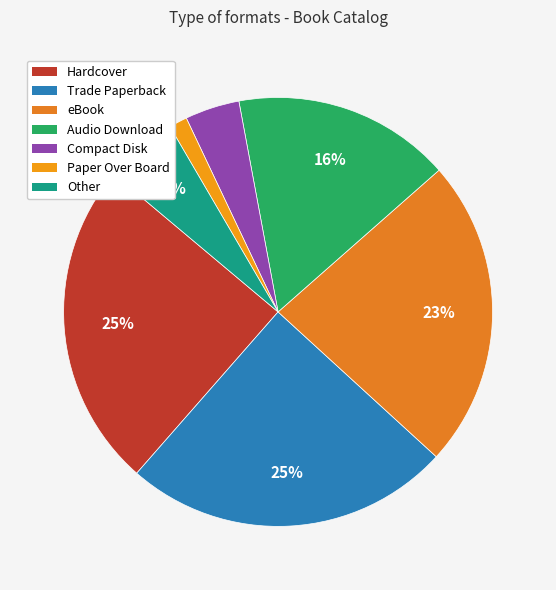

To the nearest percent, what percentage of the pie is eBook?

23%